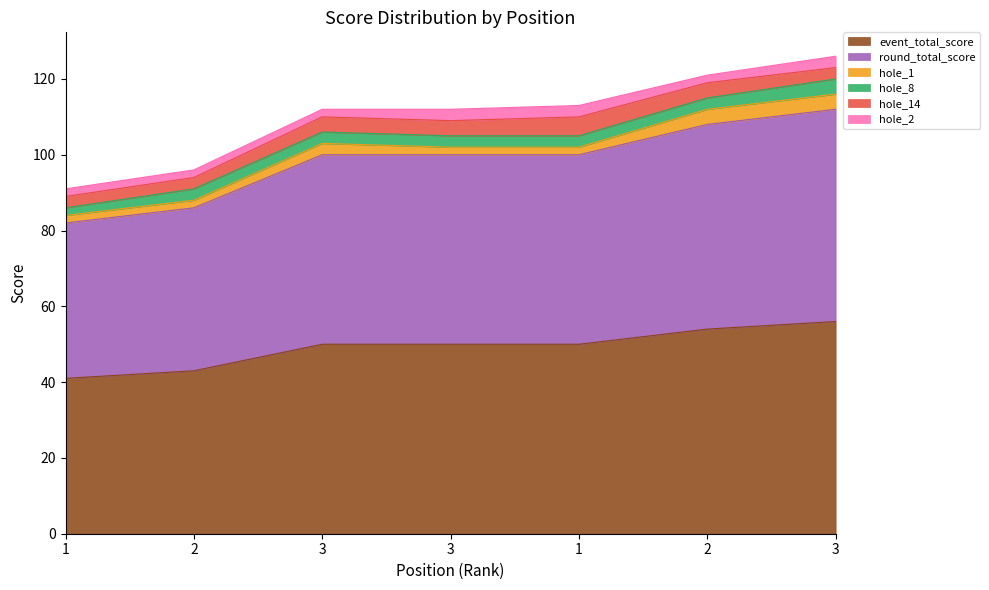

What is the label of the 5th point from the left?

1